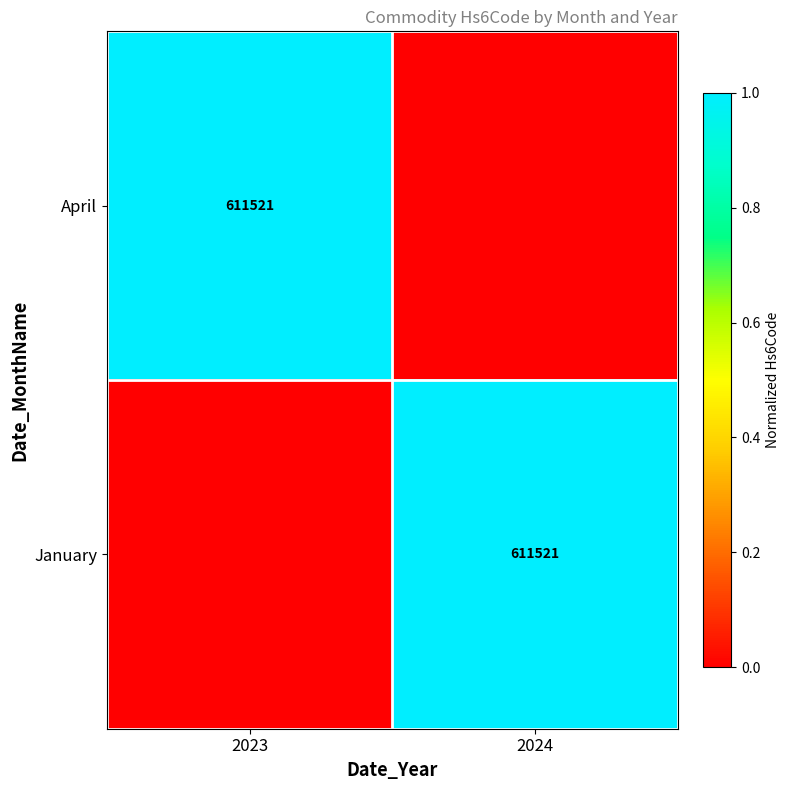

Is it true that January equals 883190 at 2024?

False